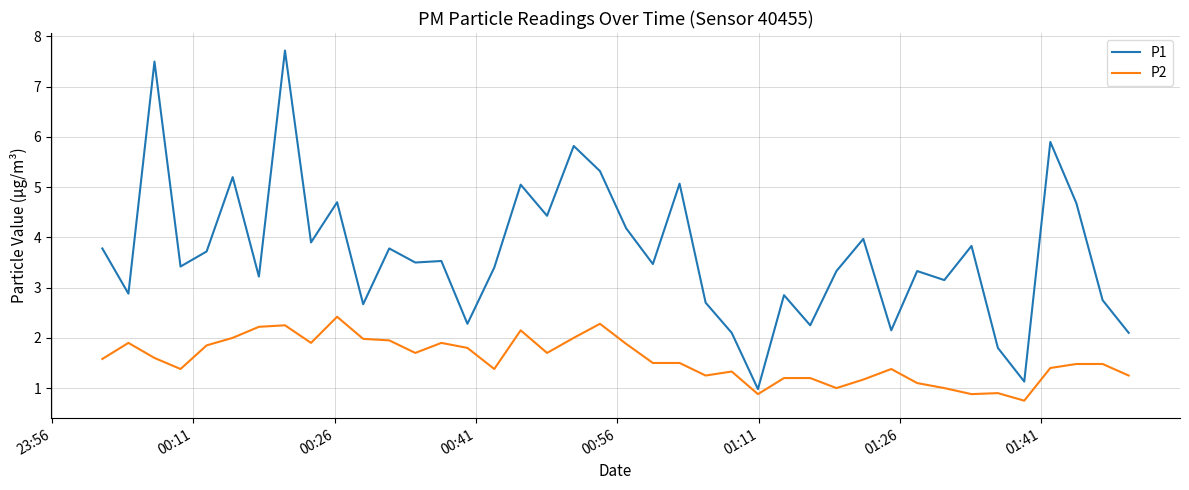

What is the difference between the maximum and minimum values in the P2 series?

1.7